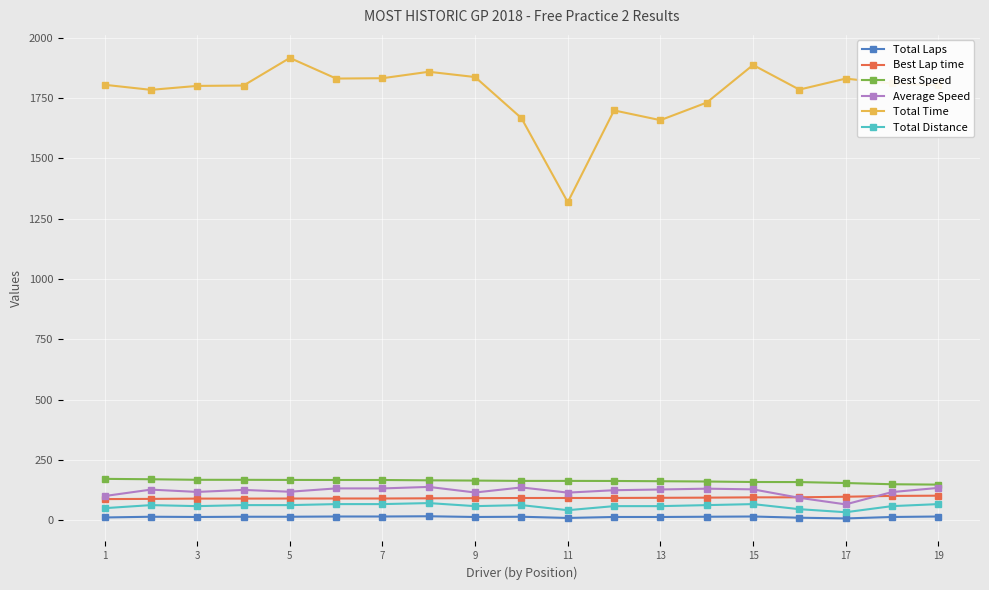

True or false: Best Lap time and Total Laps cross at least once.

False